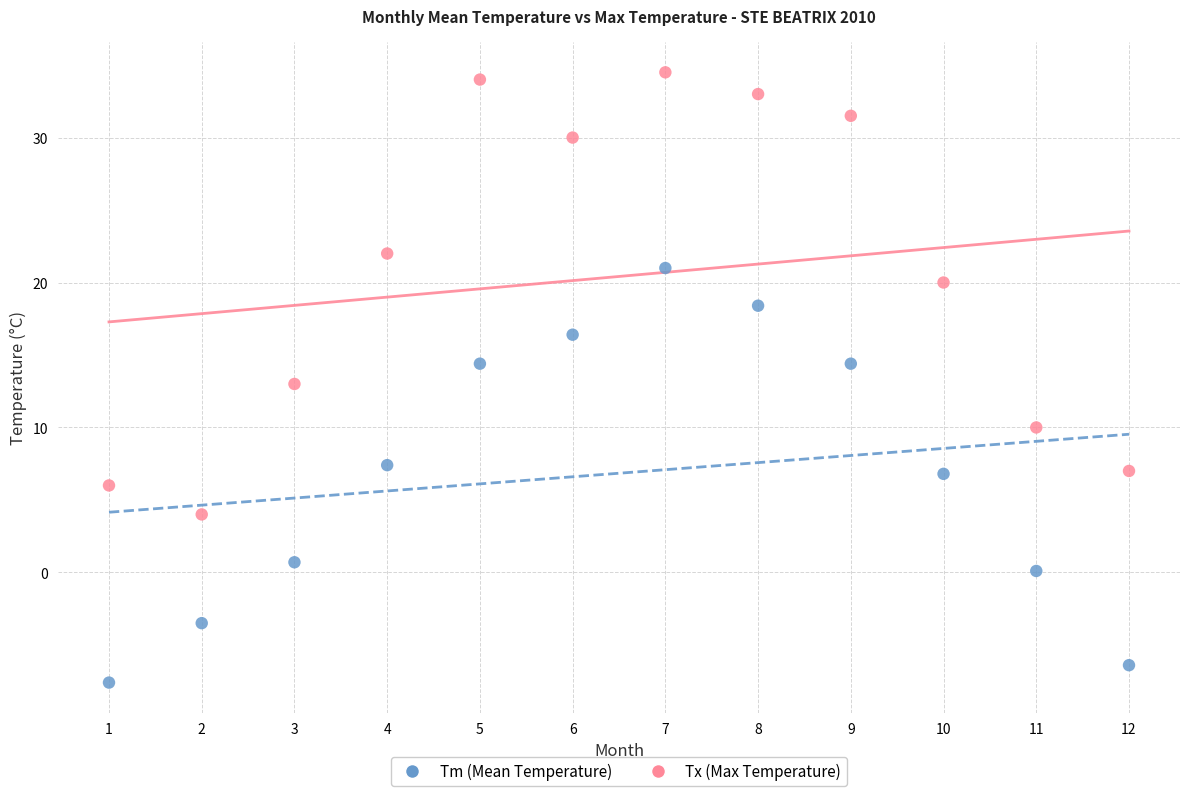

Which series has the largest Y range (max minus min)?

Tx (Max Temperature)